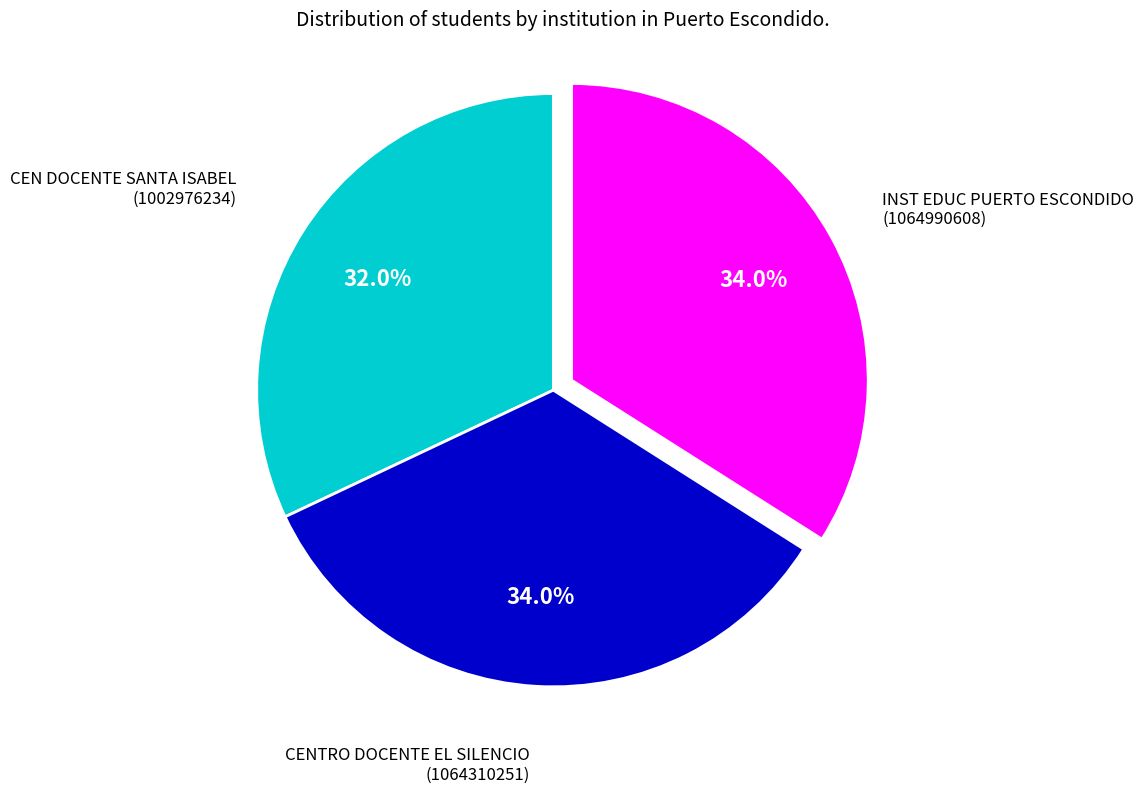

To the nearest percent, what is the difference between the largest and smallest slice percentages?

2%